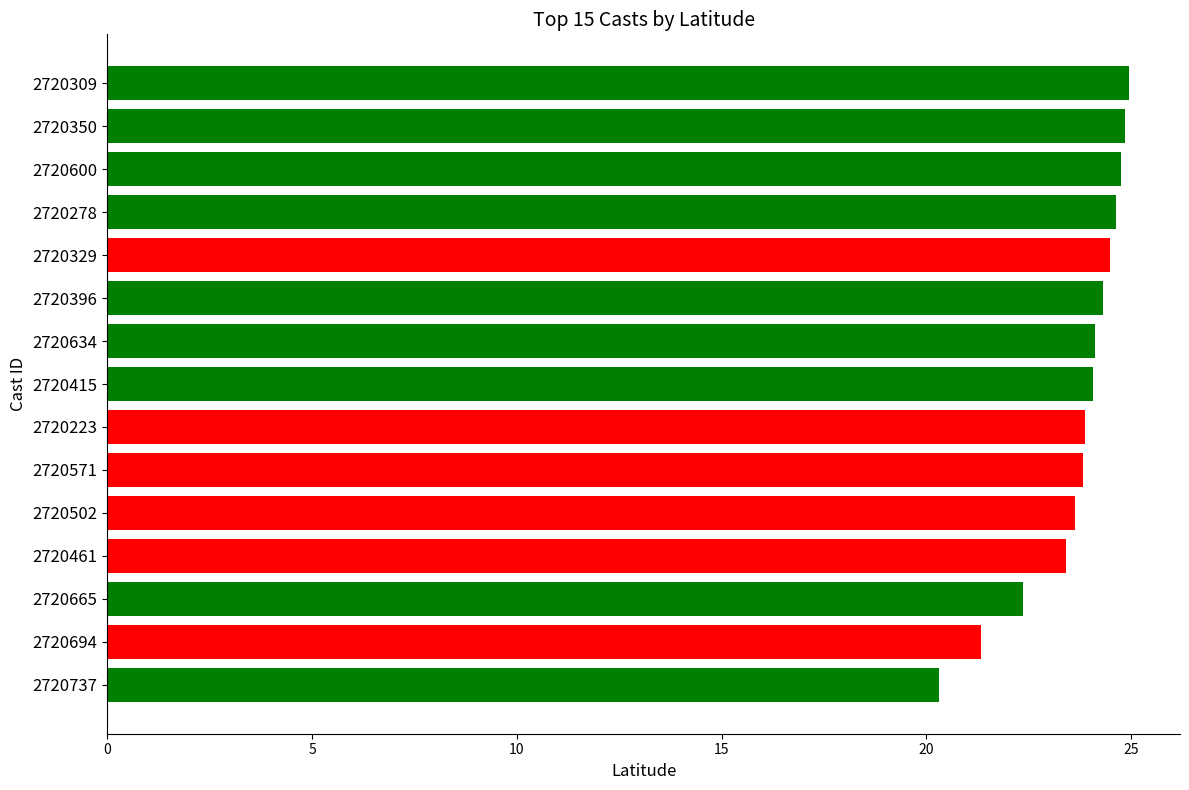

How many data points does each series have?

15